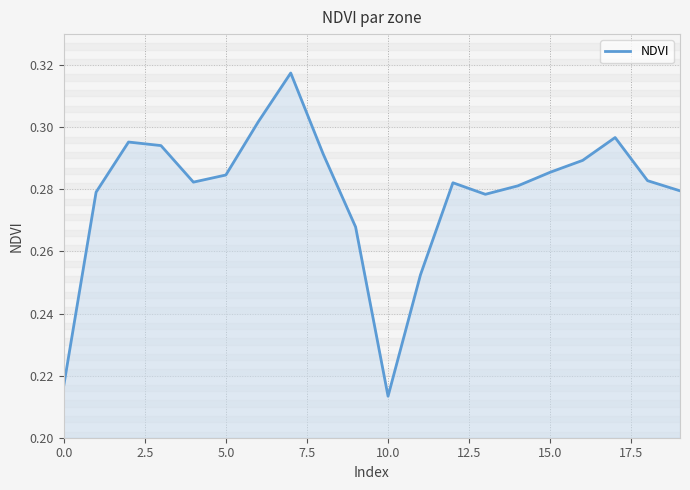

Does the chart display data point markers on the line(s)?

No